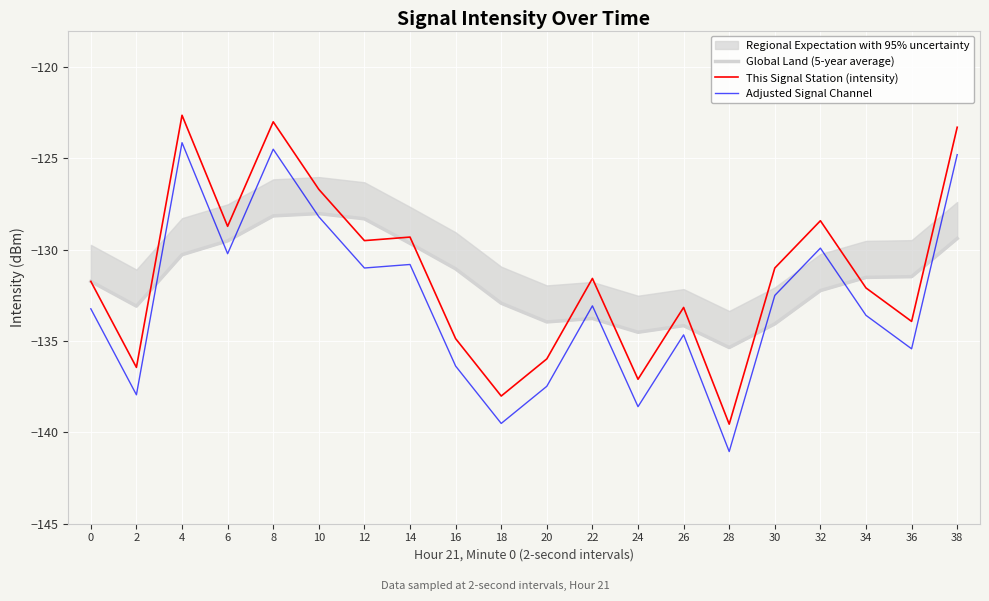

The value of Adjusted Signal Channel at 28 is -40.4. True or false?

False